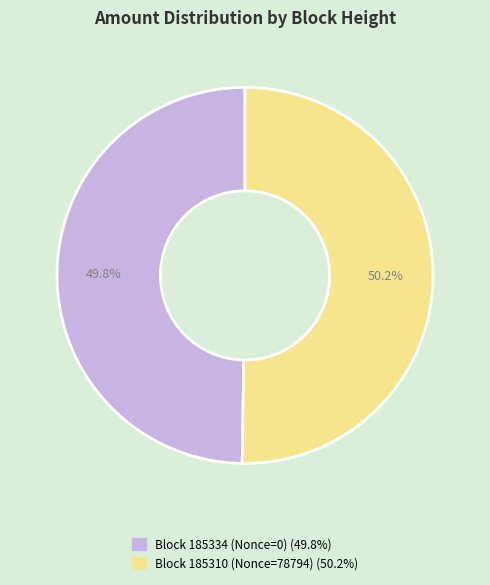

Is there a majority slice in this chart?

Yes